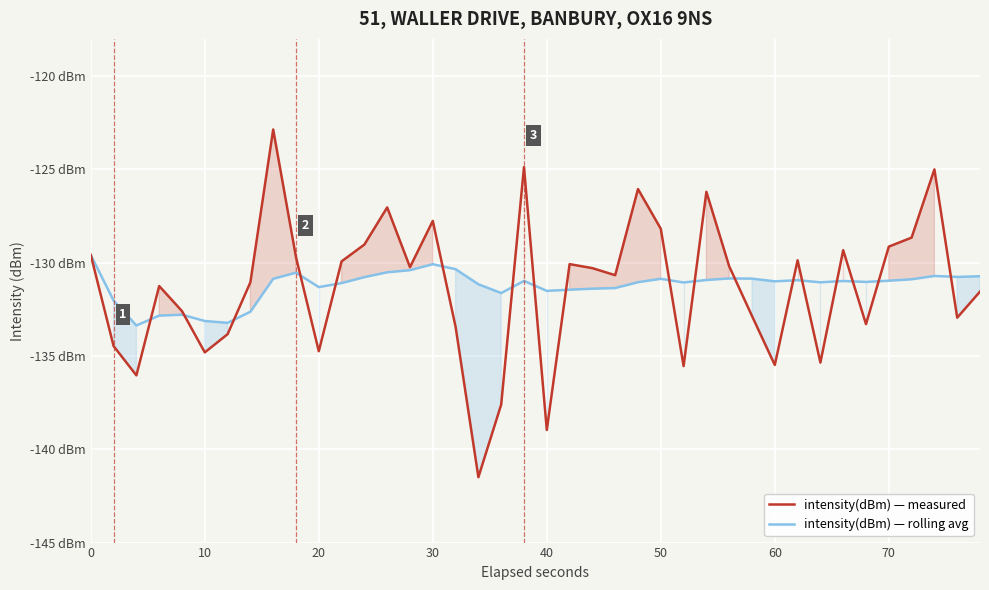

Rank the series by their average value, from highest to lowest.

intensity(dBm) — rolling avg, intensity(dBm) — measured